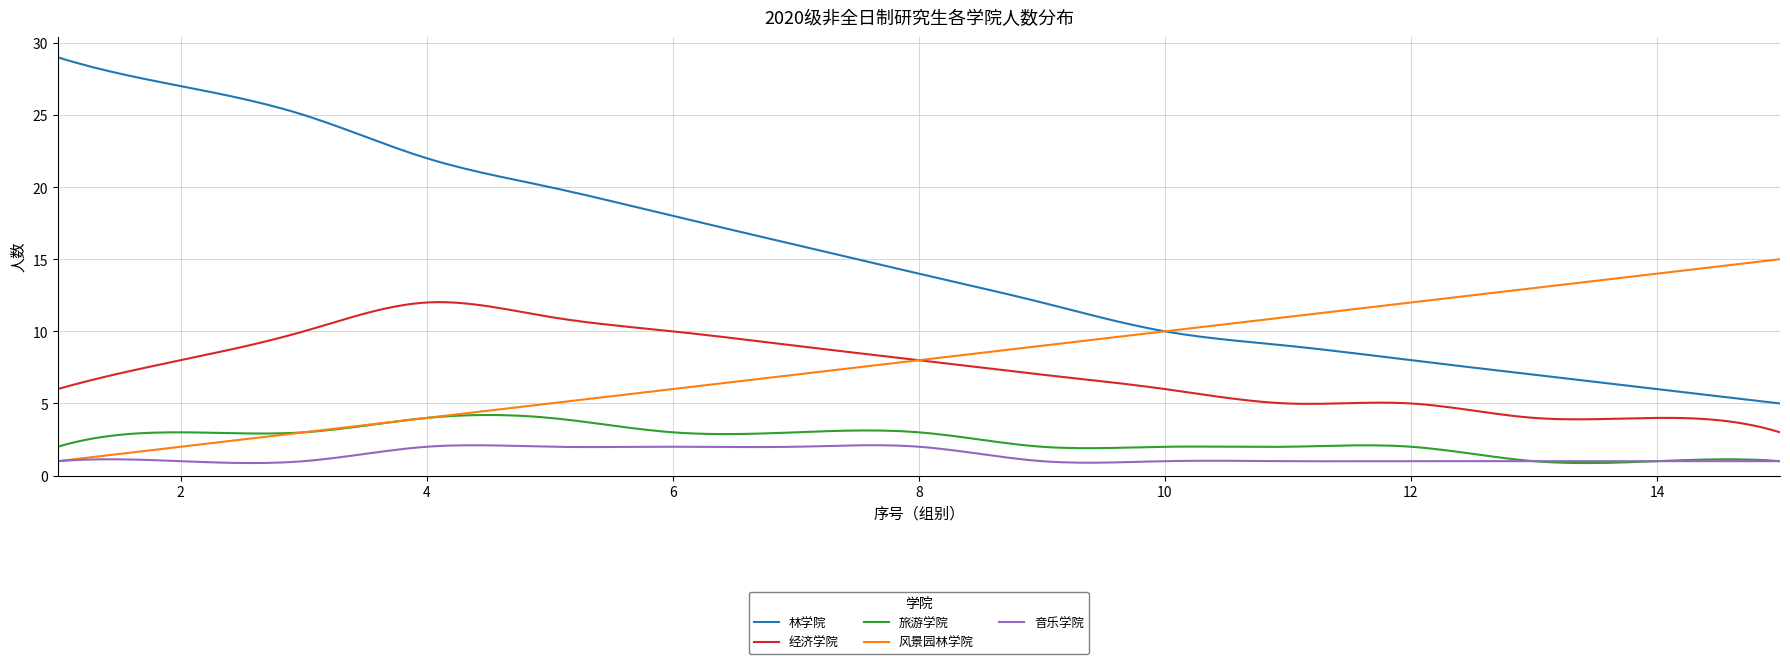

Which series has the largest total across all categories?

林学院